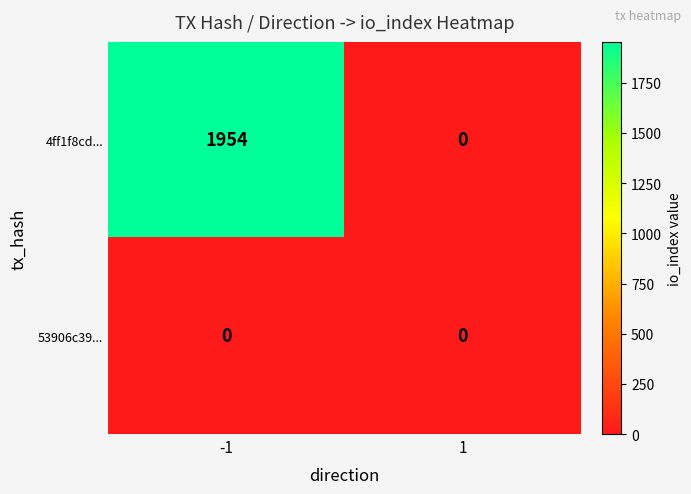

Reading right to left, extract all data points from this chart.

4ff1f8cd...: 1=0	-1=1954
53906c39...: 1=0	-1=0